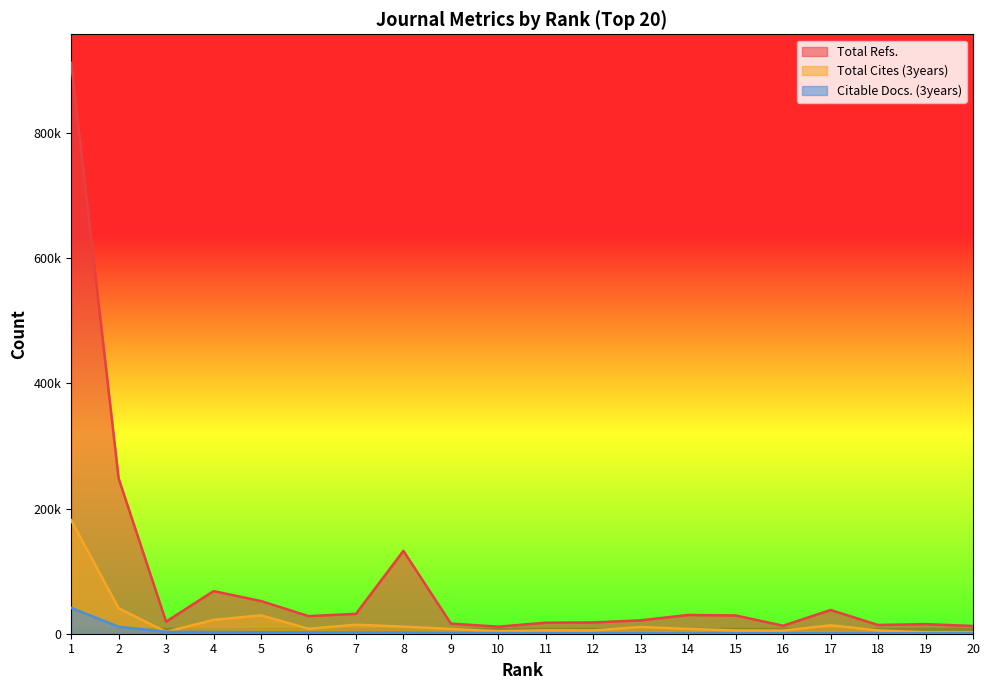

At which category does Total Refs. reach its first local peak?

4